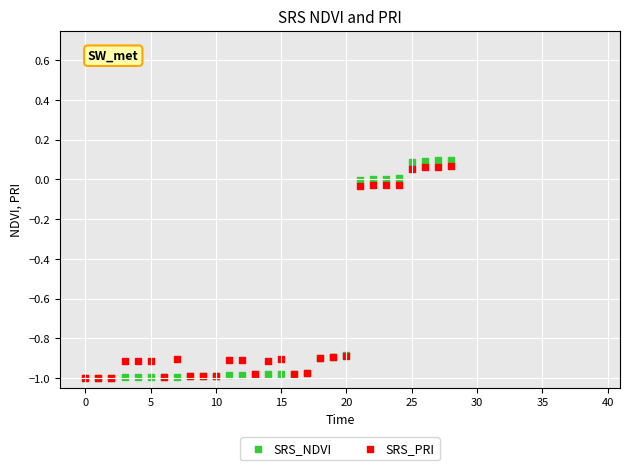

Which series reaches the maximum Y coordinate?

SRS_NDVI